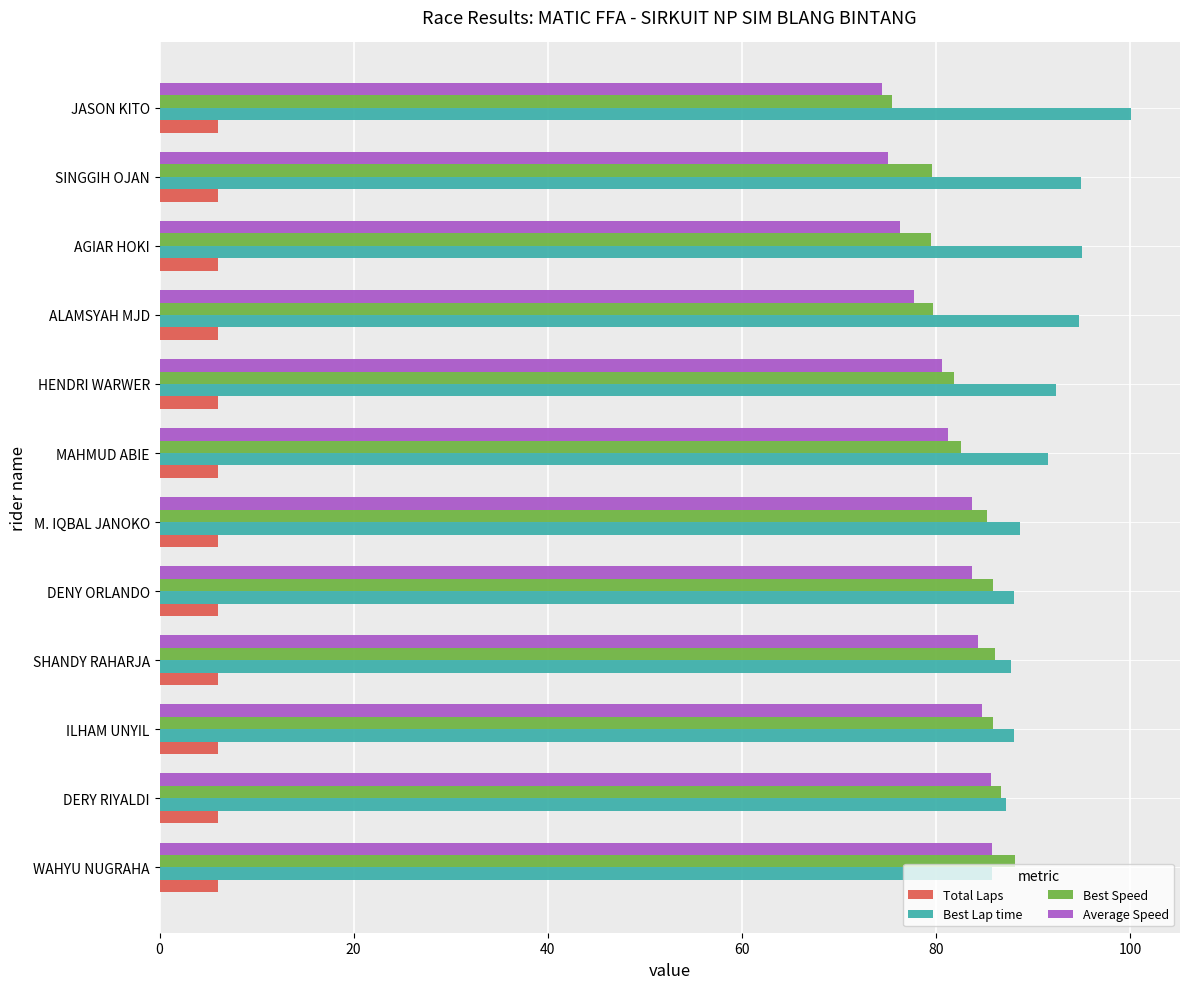

What is the difference between the maximum and minimum values in the Best Speed series?

12.7